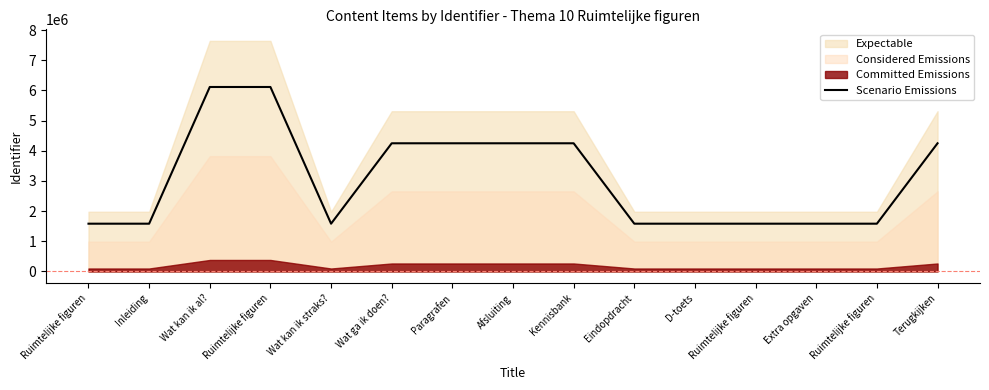

What is the change in value from Wat kan ik straks? to Paragrafen?

+2663888.0